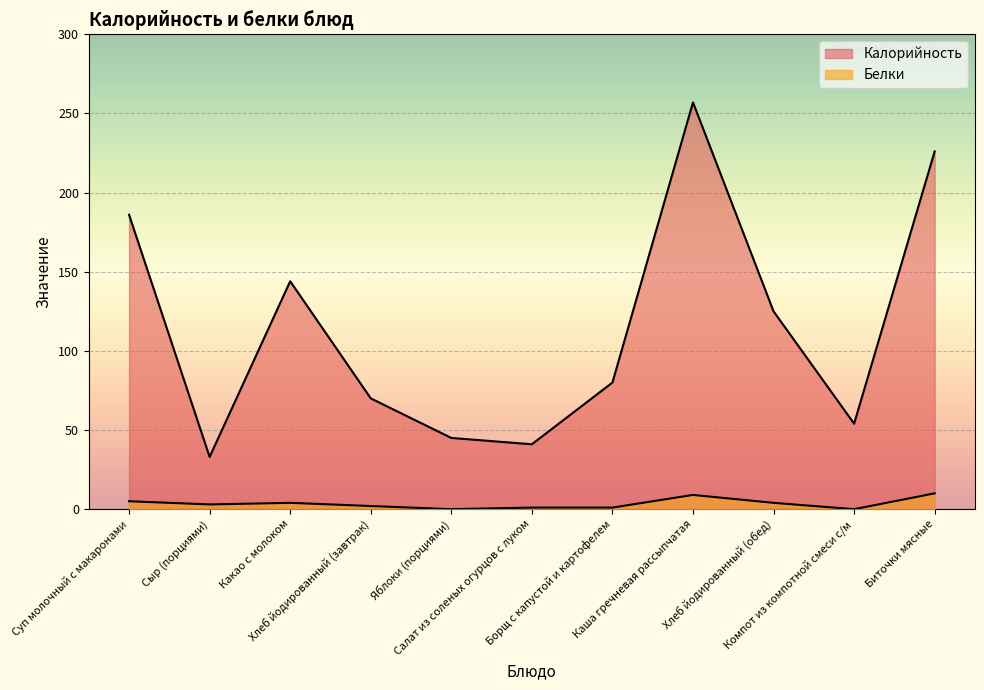

True or false: Белки has more than 2 points higher than both neighbors.

False